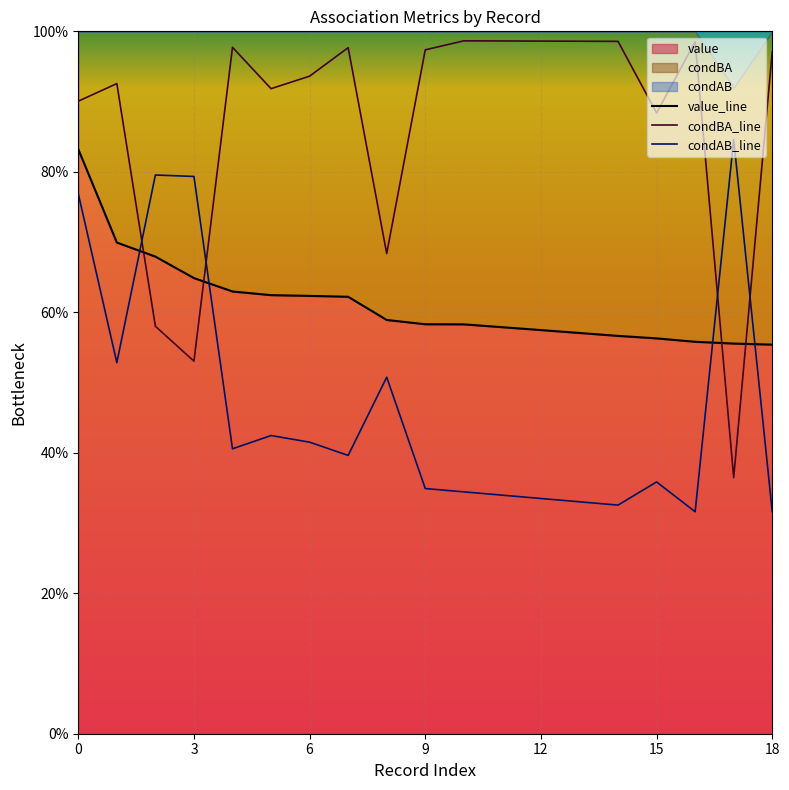

The value of condAB_line at 10 is 0.3. True or false?

True